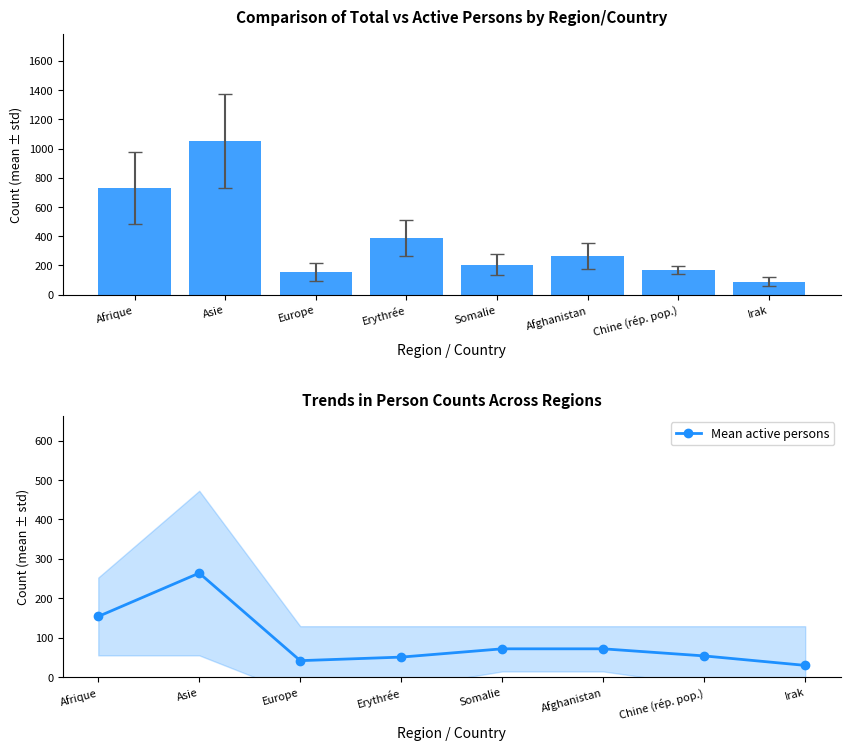

At which label does Mean active persons reach its peak?

Asie